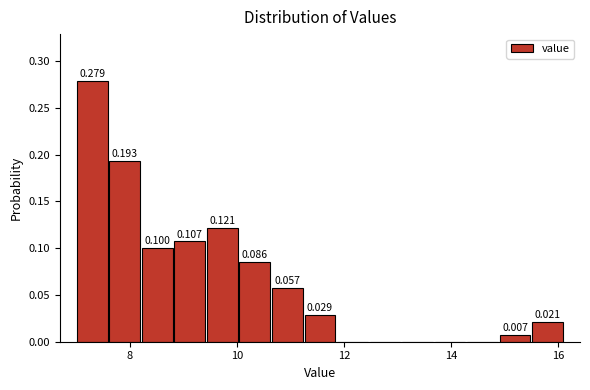

Around what value on the x-axis is the tallest bar? Give the approximate position of its centre, as read against the axis.

7.4